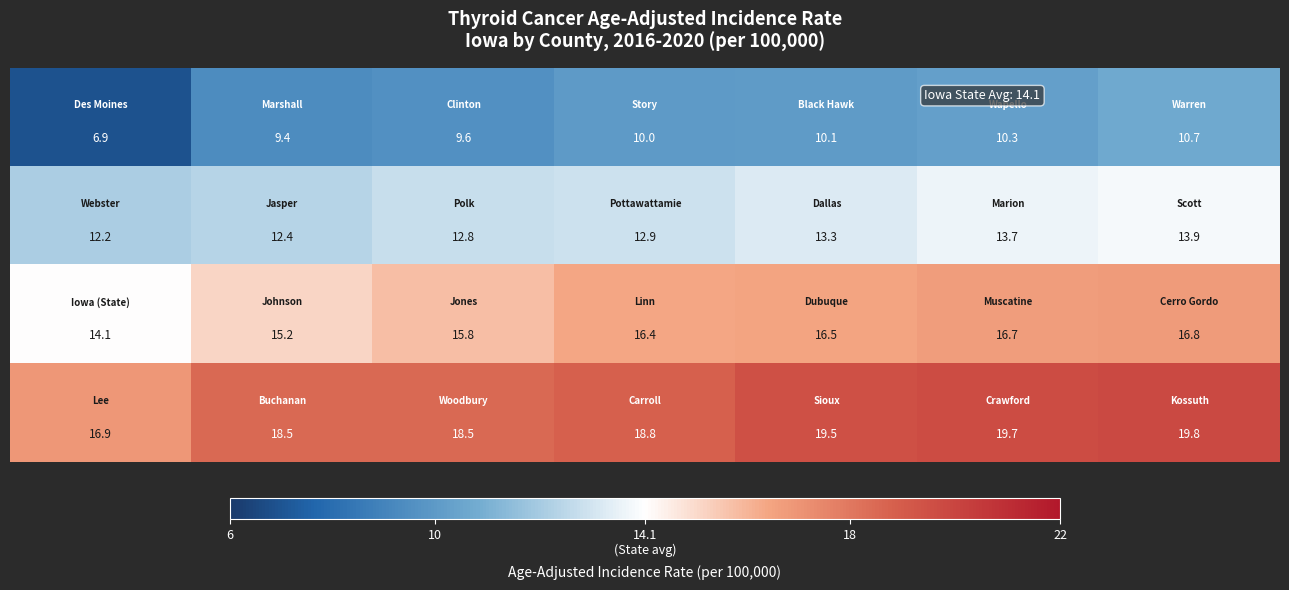

At how many categories does at least one series exceed 17?

6